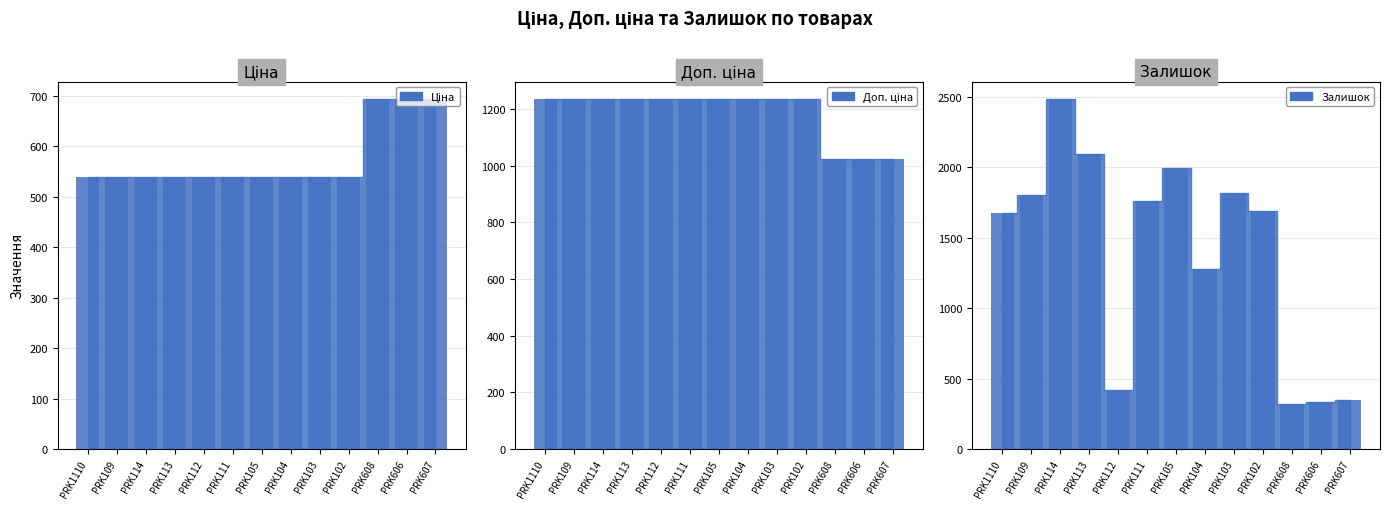

What is the difference between the Залишок values at PRK102 and PRK607?

1344.0